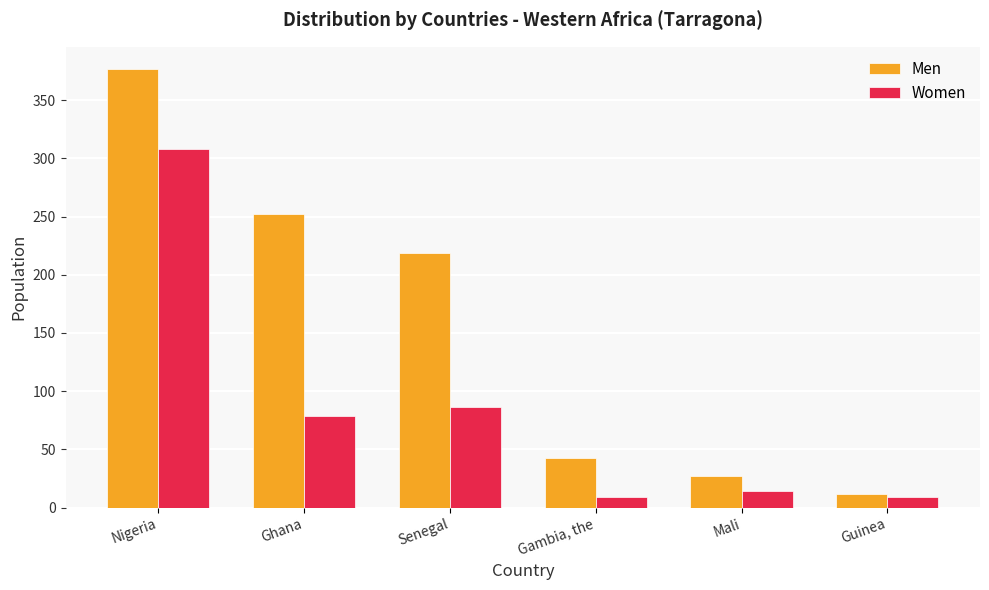

What is the minimum value for Men?

12